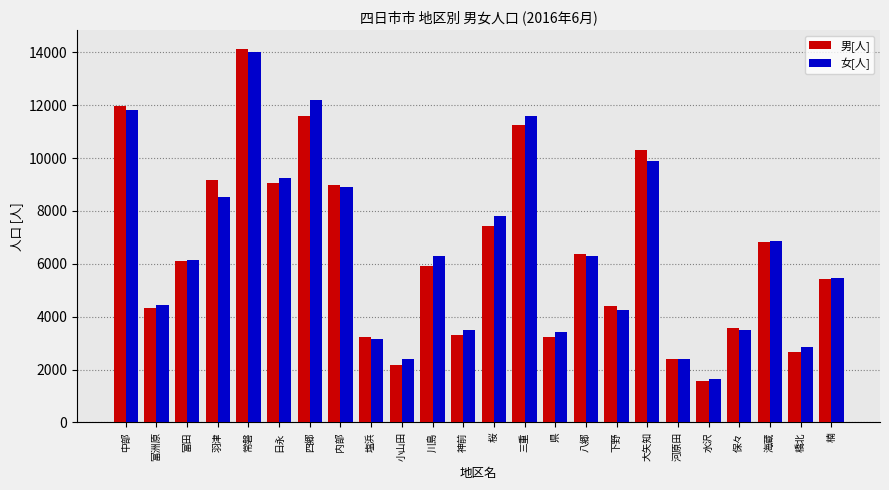

How many distinct data groups are displayed?

2